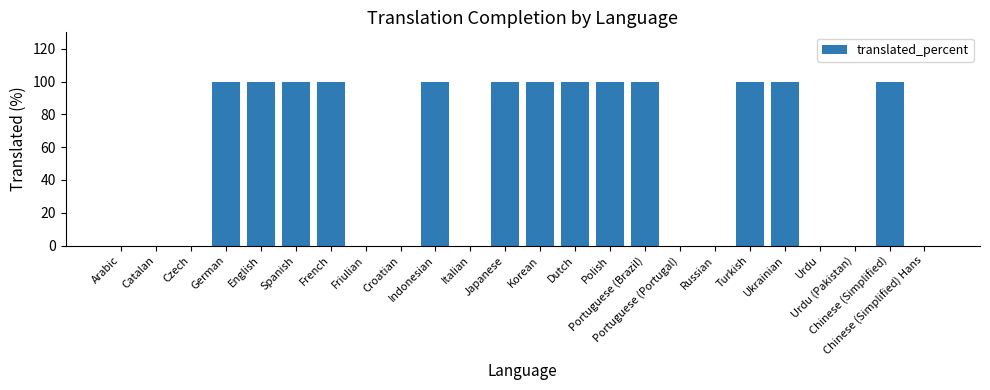

What is the sum of all values?

1300